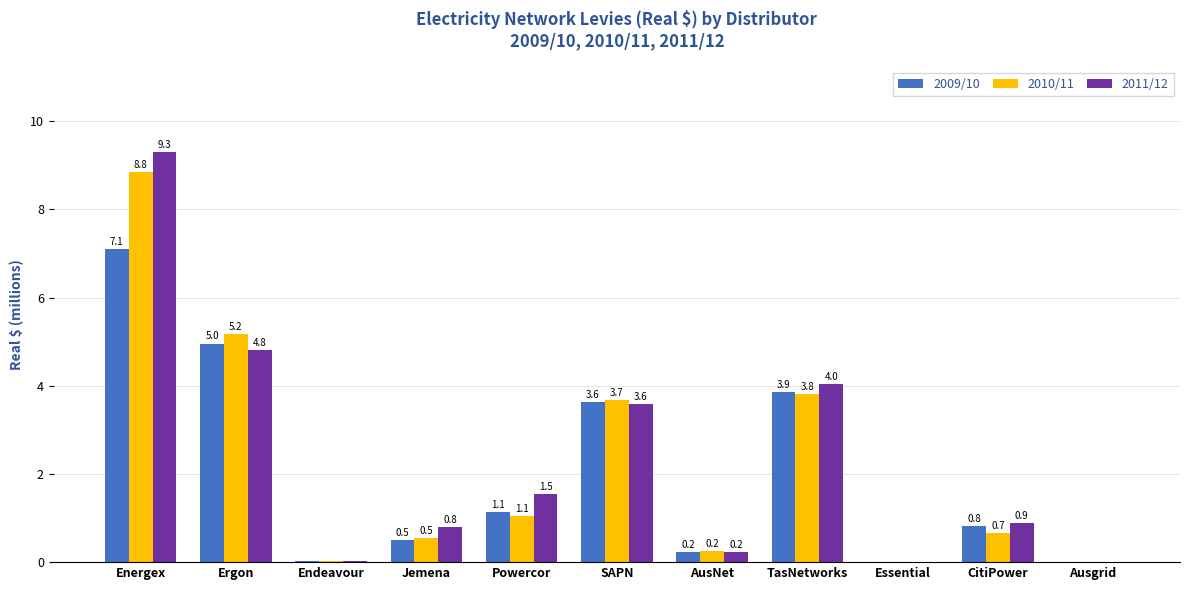

Which label corresponds to the largest value in the chart?

Energex